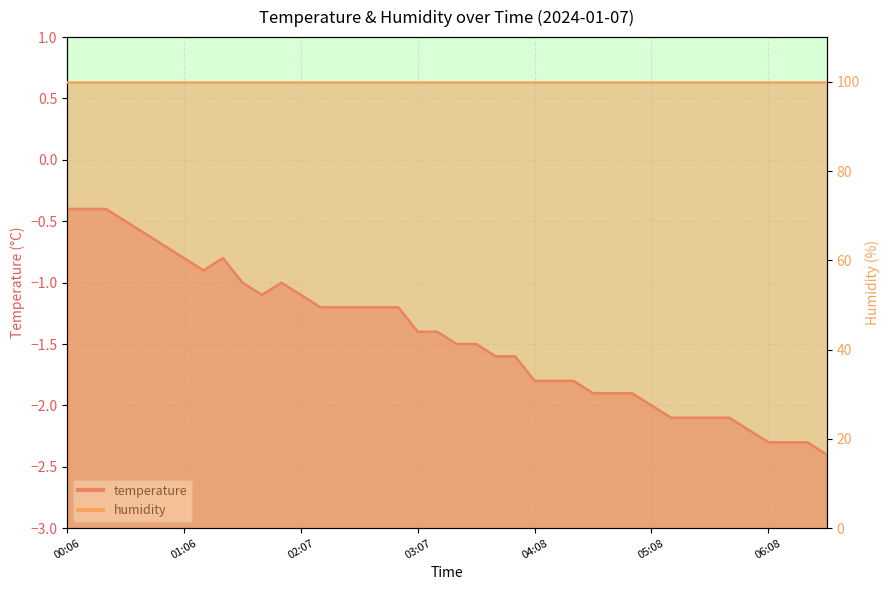

How many points are lower than both their immediate neighbors (excluding endpoints)?

2